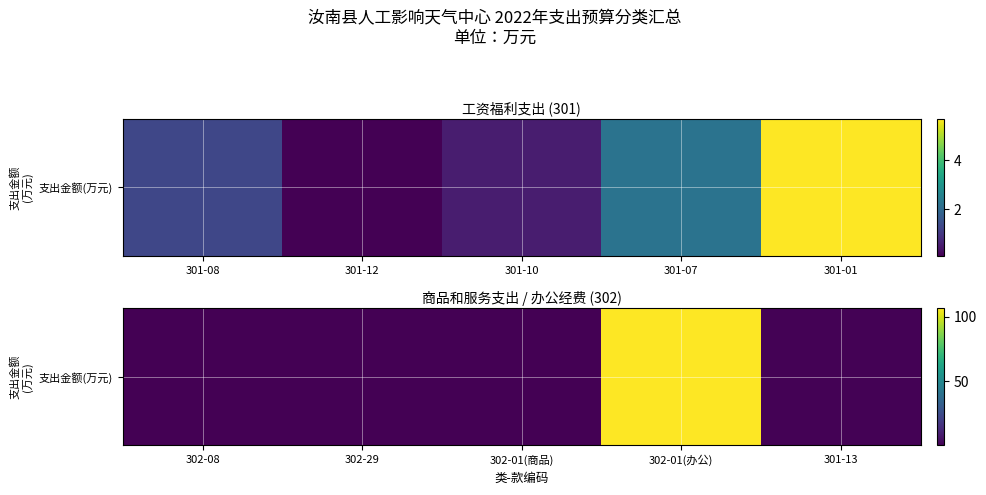

What is the change in value from 302-08 to 302-01(商品)?

-0.1